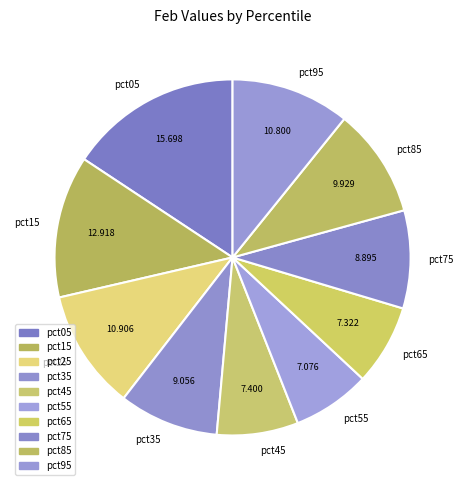

The pct25 slice represents 1% of the pie. True or false?

False